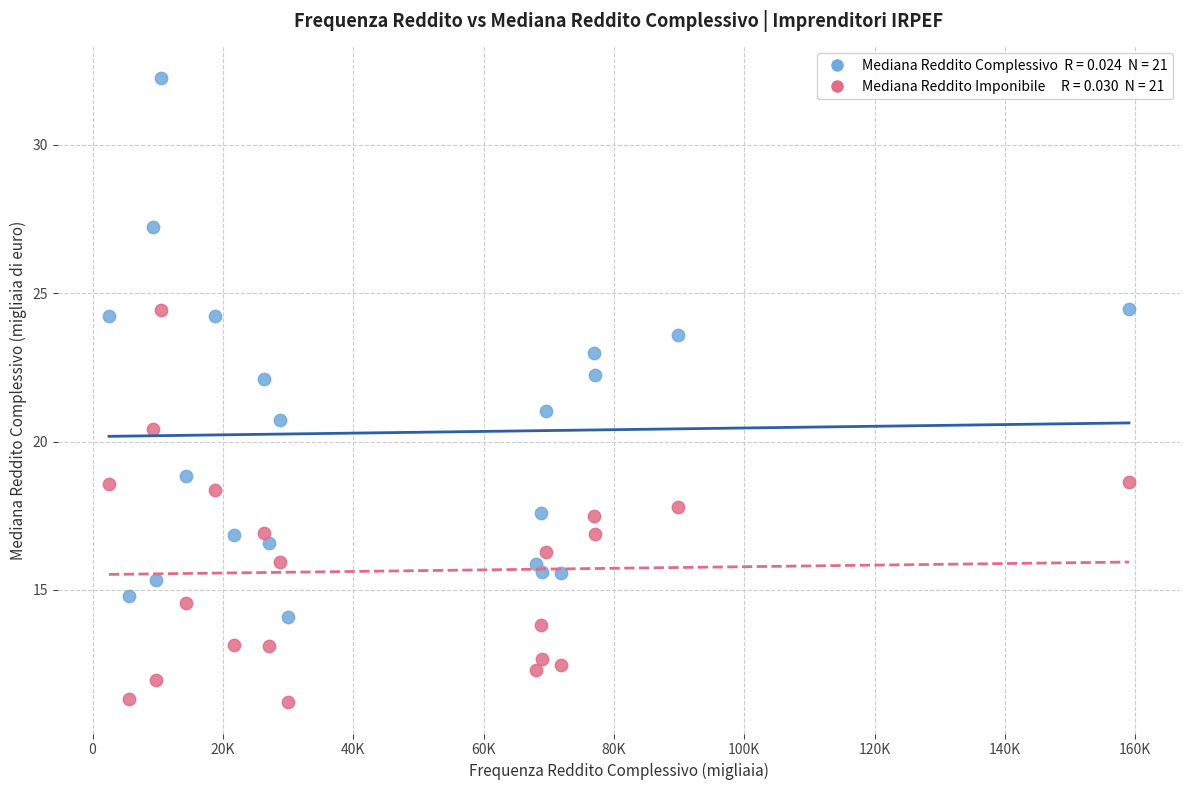

Across all data points, what is the range of Y values (max minus min)?

21.1